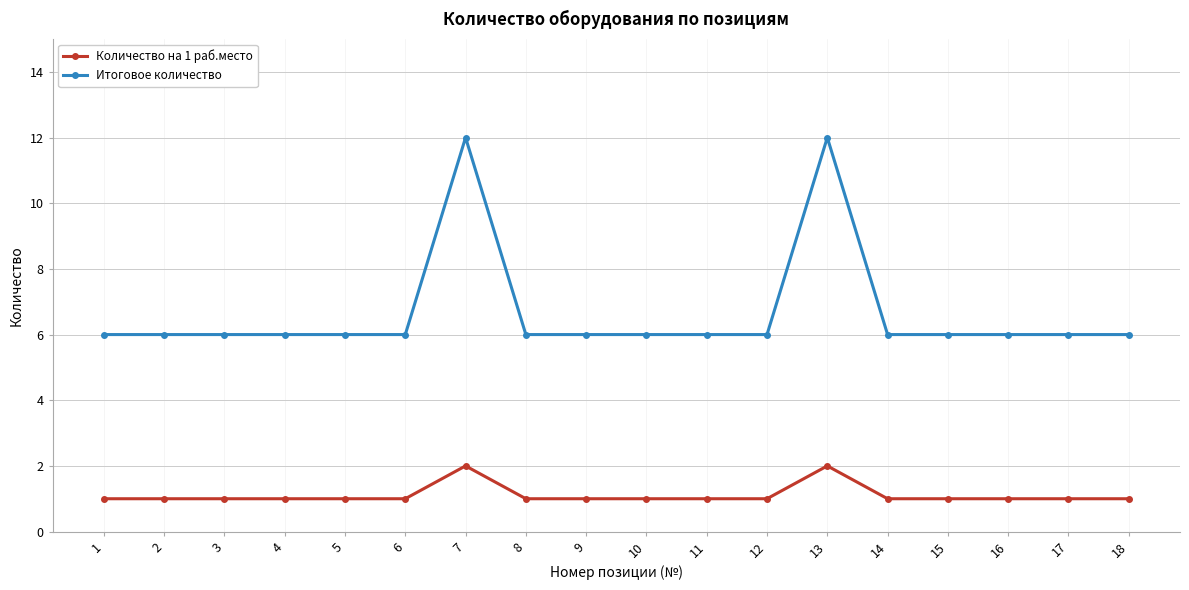

What is the spread (max minus min) of values at 7?

10